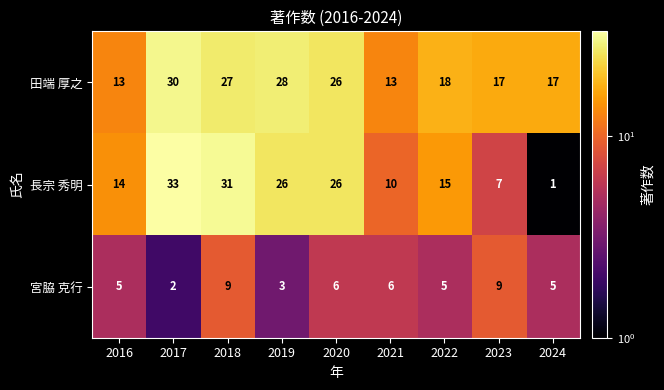

At which category is the sum across all series the highest?

2018